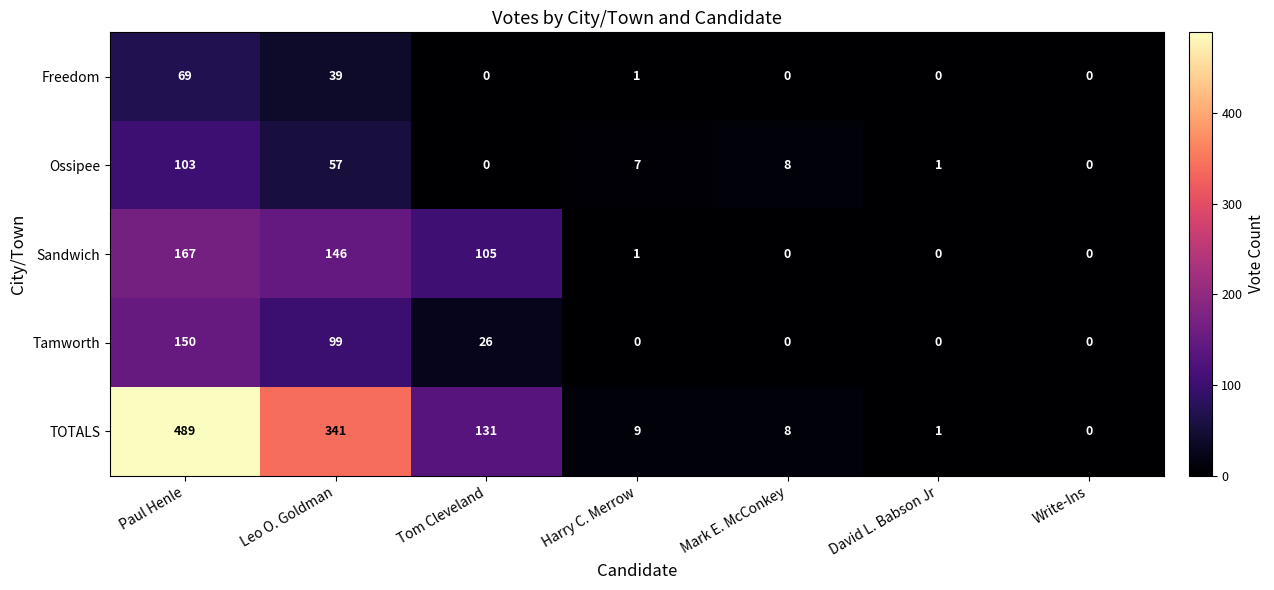

At which category does the chart reach its peak across all series?

Paul Henle